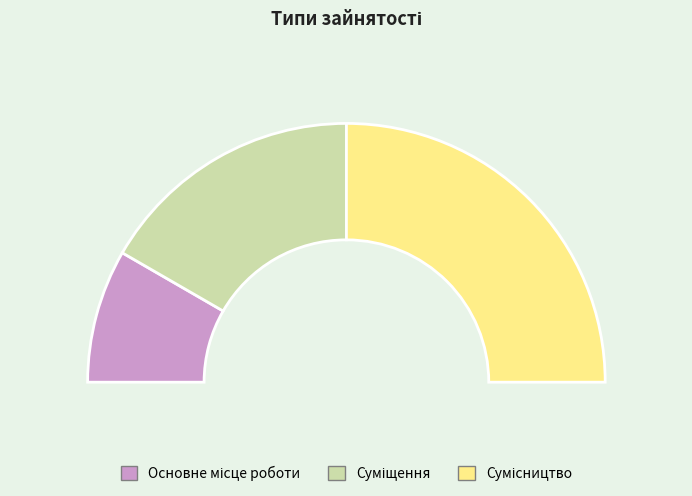

Count the number of slices in the pie.

3